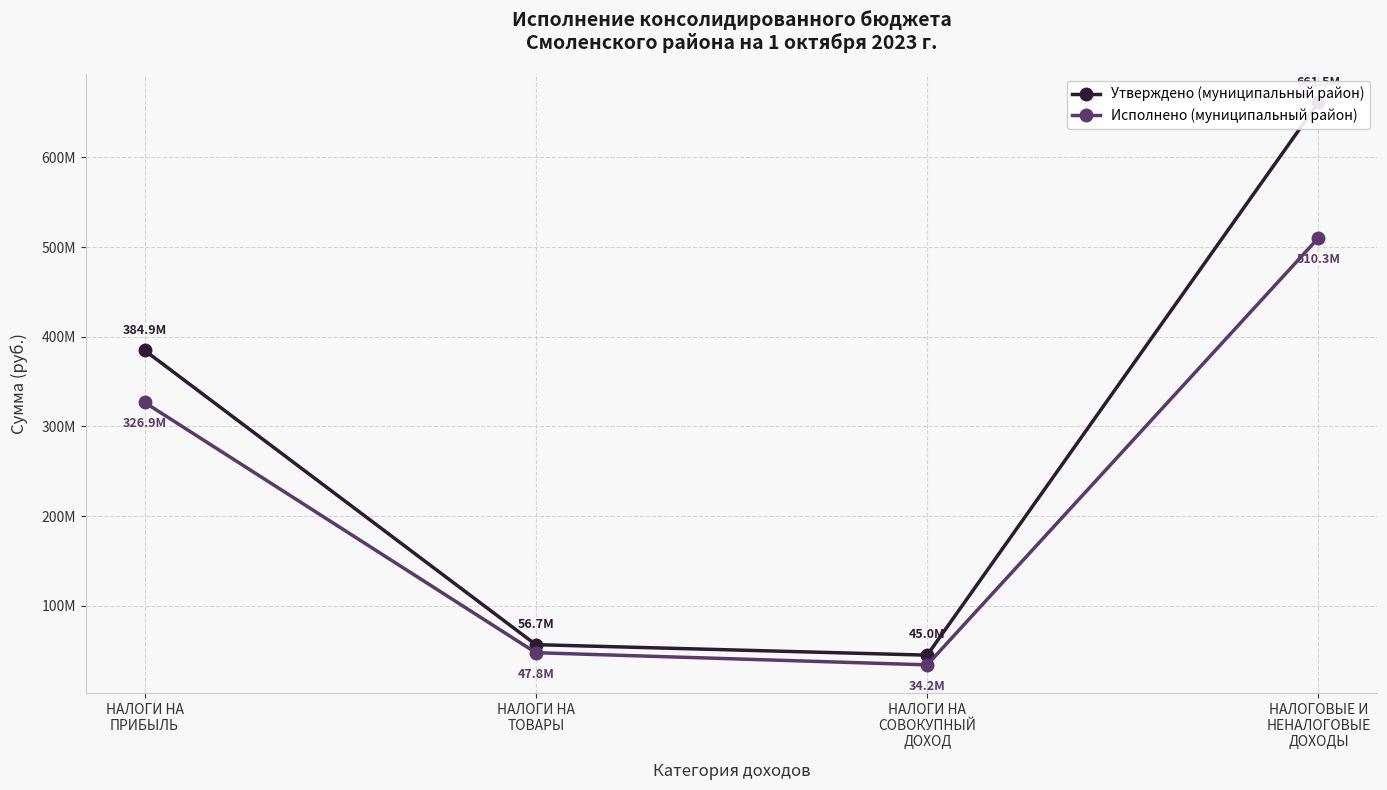

At how many categories does at least one series exceed 105570460?

2